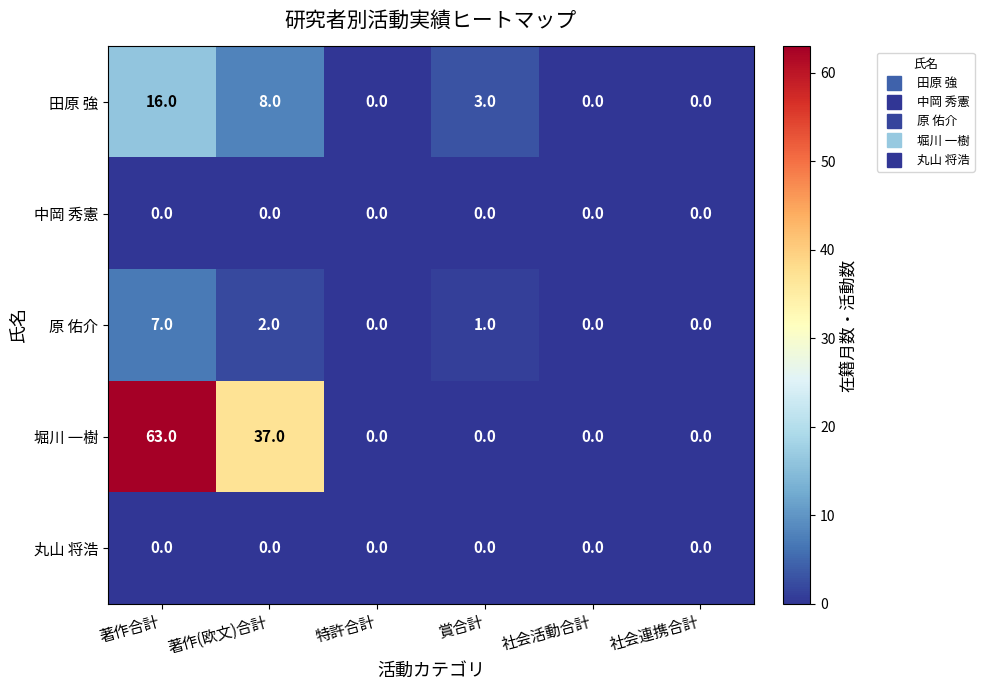

Which category has the highest value across all series?

著作合計